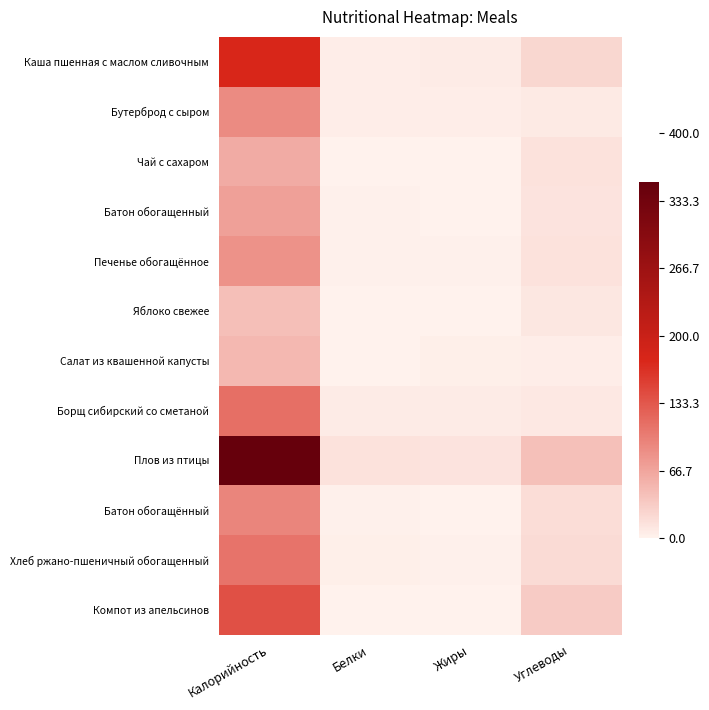

Reading left to right, transcribe all the data shown in this chart.

Каша пшенная с маслом сливочным: Калорийность=176.1	Белки=5.4	Жиры=6.7	Углеводы=23.6
Бутерброд с сыром: Калорийность=88.1	Белки=4.5	Жиры=4.5	Углеводы=7.4
Чай с сахаром: Калорийность=61.7	Белки=0.2	Жиры=0.1	Углеводы=15.0
Батон обогащенный: Калорийность=70.4	Белки=2.0	Жиры=1.2	Углеводы=13.0
Печенье обогащённое: Калорийность=83.6	Белки=1.5	Жиры=2.0	Углеводы=14.9
Яблоко свежее: Калорийность=44.4	Белки=0.4	Жиры=0.4	Углеводы=9.8
Салат из квашенной капусты: Калорийность=49.6	Белки=0.9	Жиры=3.1	Углеводы=4.6
Борщ сибирский cо сметаной: Калорийность=113.6	Белки=6.8	Жиры=5.8	Углеводы=8.6
Плов из птицы: Калорийность=351.5	Белки=13.8	Жиры=12.7	Углеводы=43.5
Батон обогащённый: Калорийность=94.3	Белки=2.5	Жиры=1.1	Углеводы=18.6
Хлеб ржано-пшеничный обогащенный: Калорийность=109.7	Белки=3.2	Жиры=1.7	Углеводы=20.4
Компот из апельсинов: Калорийность=138.9	Белки=0.5	Жиры=0.1	Углеводы=34.0